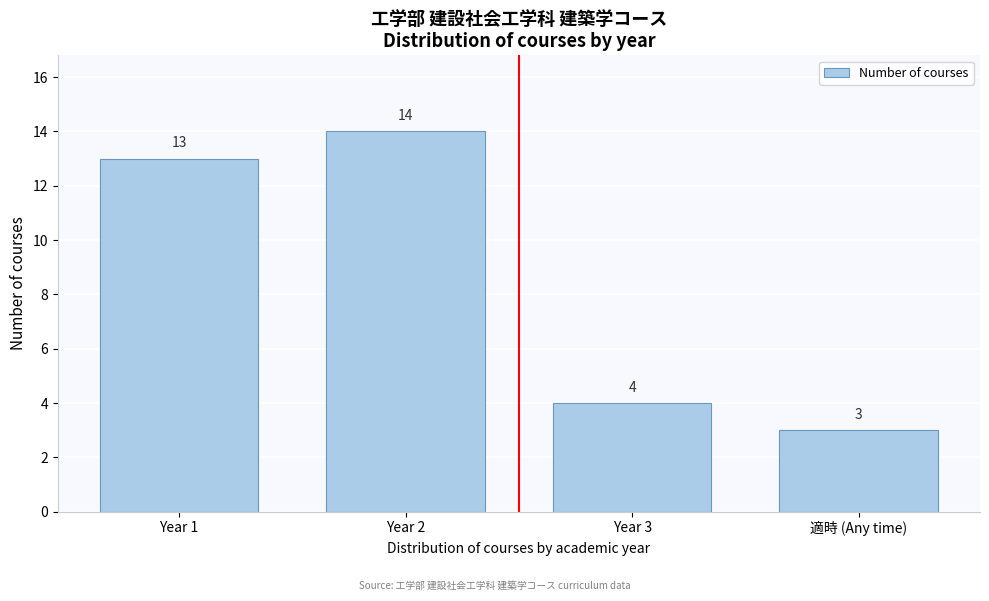

Reading left to right, what are all the values shown in this chart?

Year 1=13	Year 2=14	Year 3=4	適時 (Any time)=3